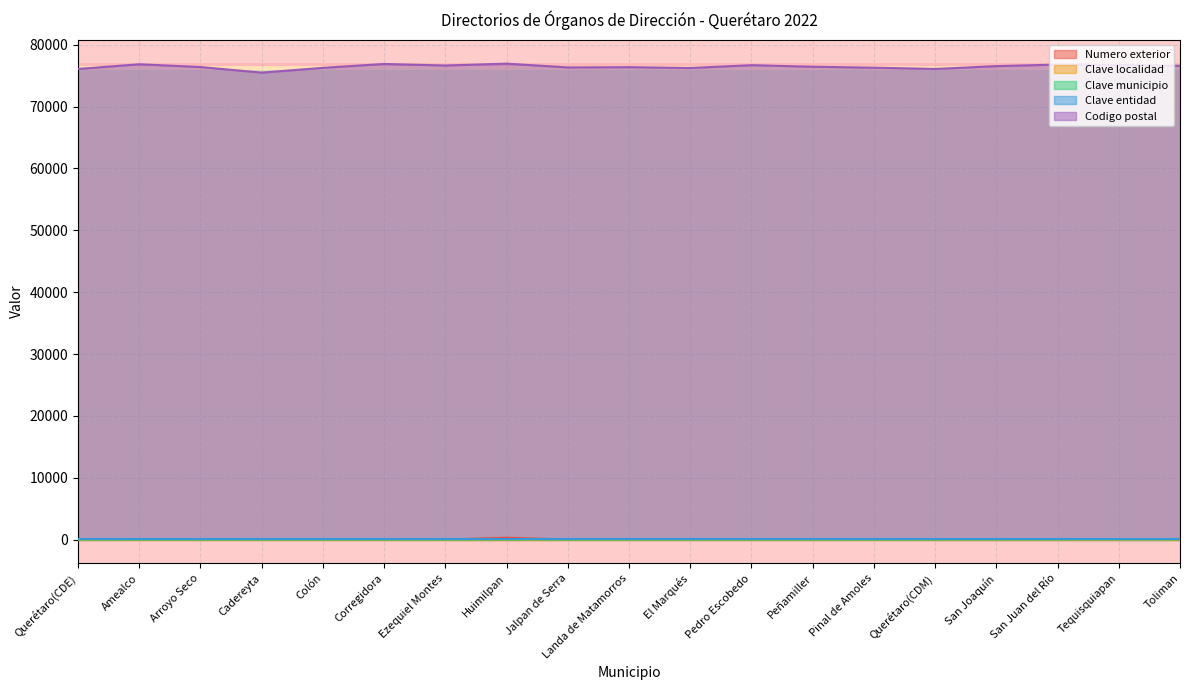

In Numero exterior, how many points are higher than both neighbors (excluding endpoints)?

6